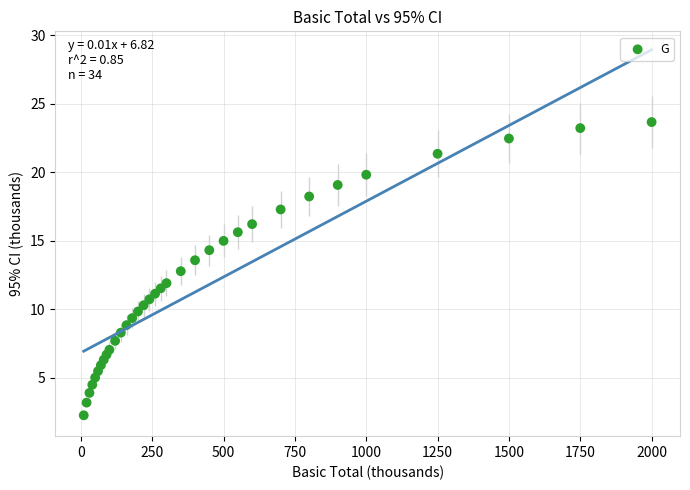

What is the range of X values (max minus min)?

1990.0